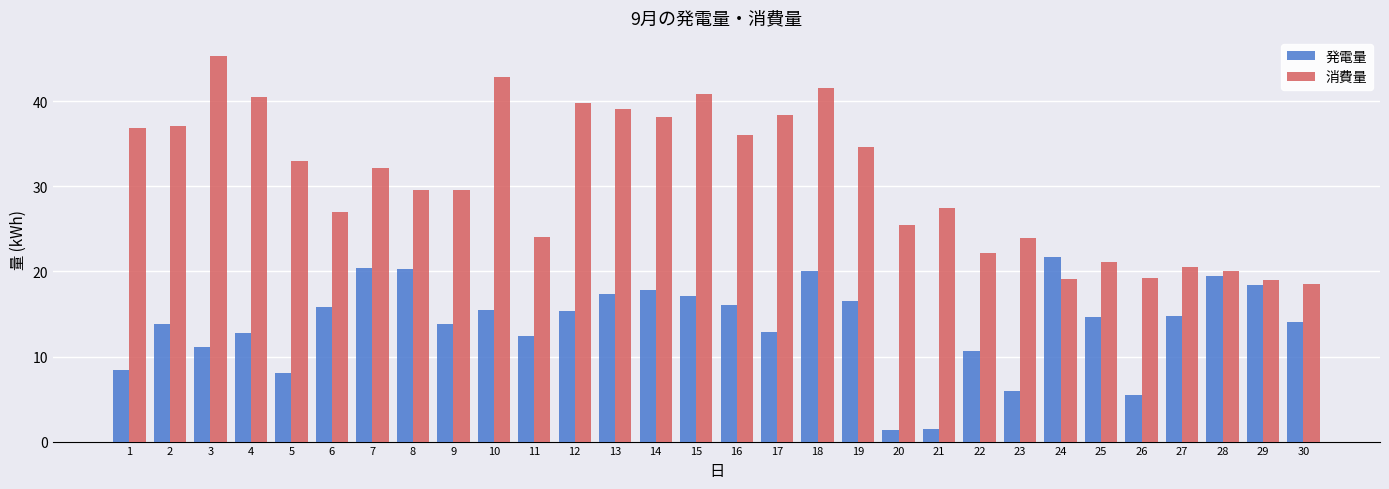

What is the smallest value displayed?

1.4